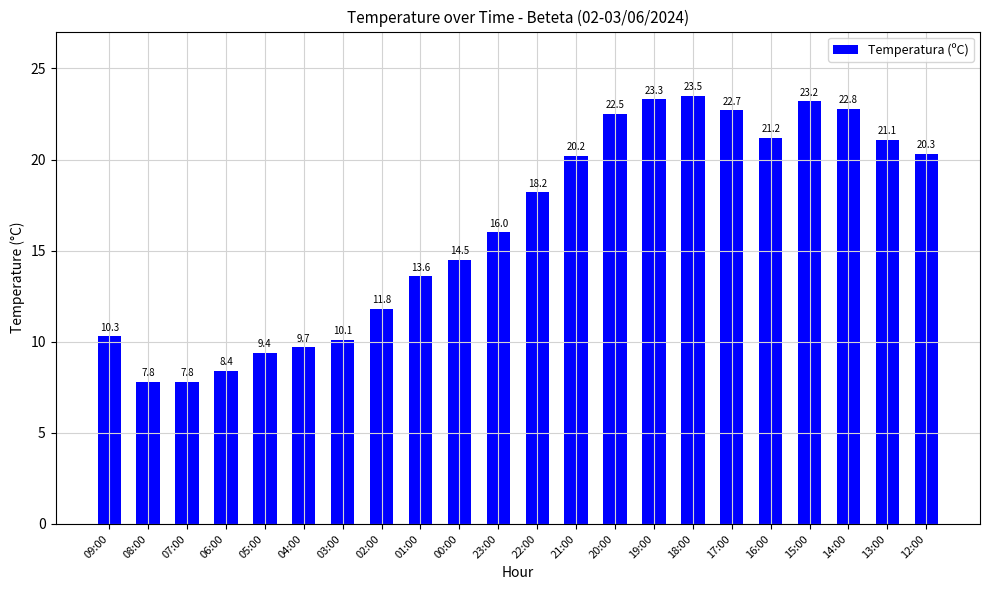

Read the value at 06:00.

8.4